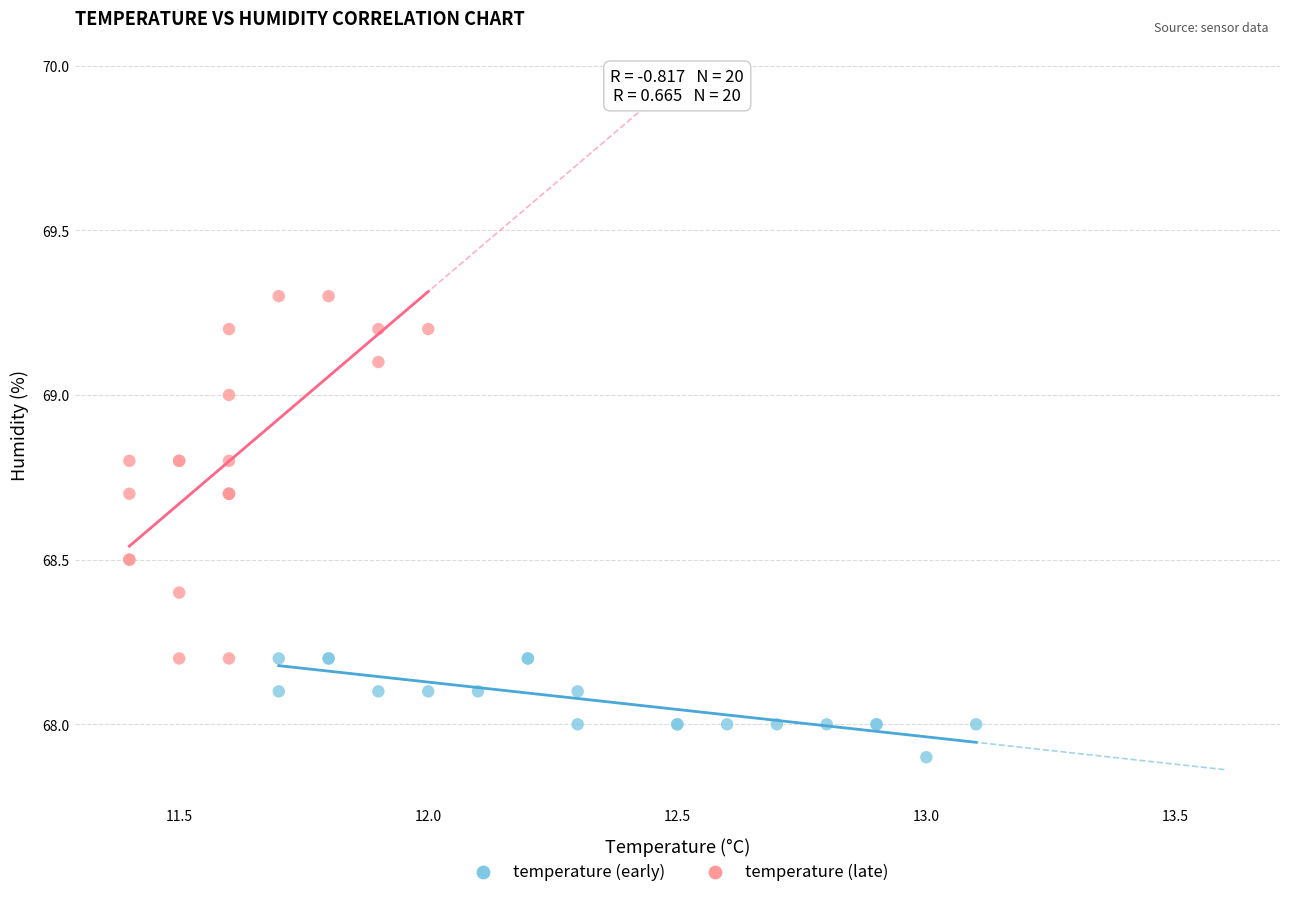

What are all the series names shown in the legend?

temperature (early), temperature (late)